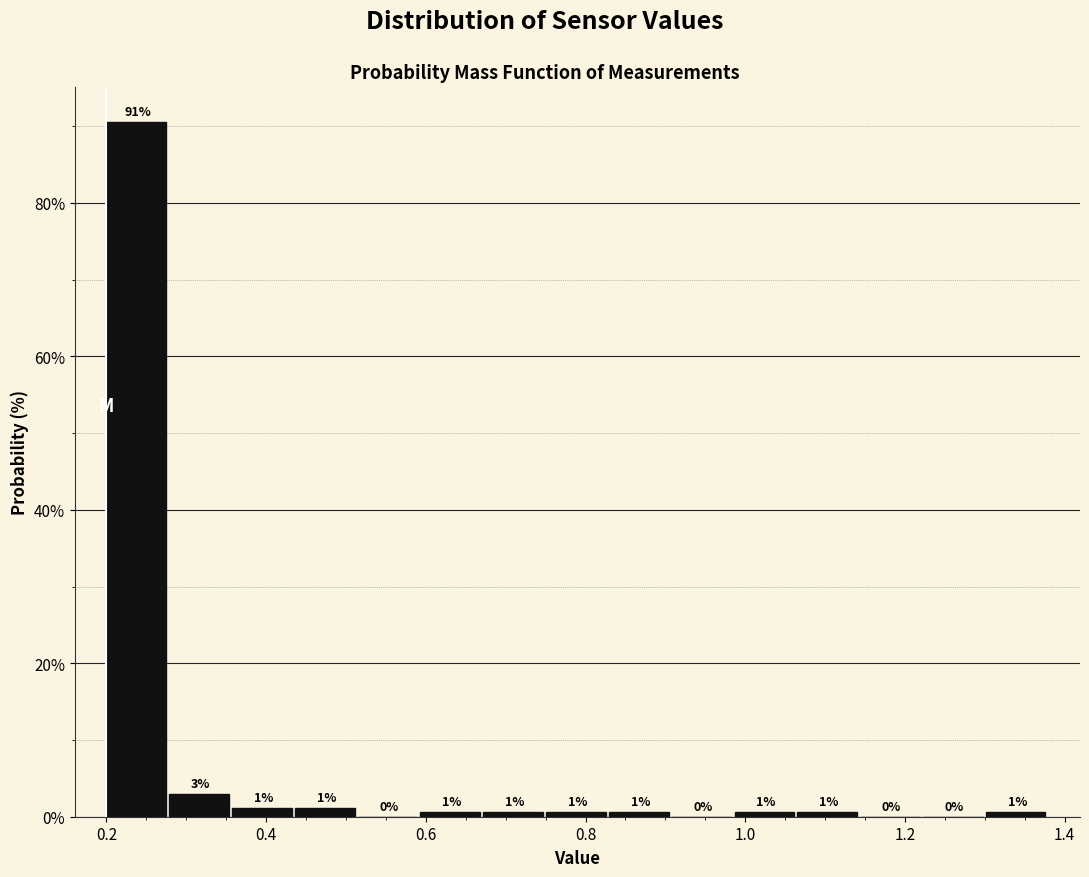

Read against the x-axis, roughly where is the centre of the tallest bar?

0.24